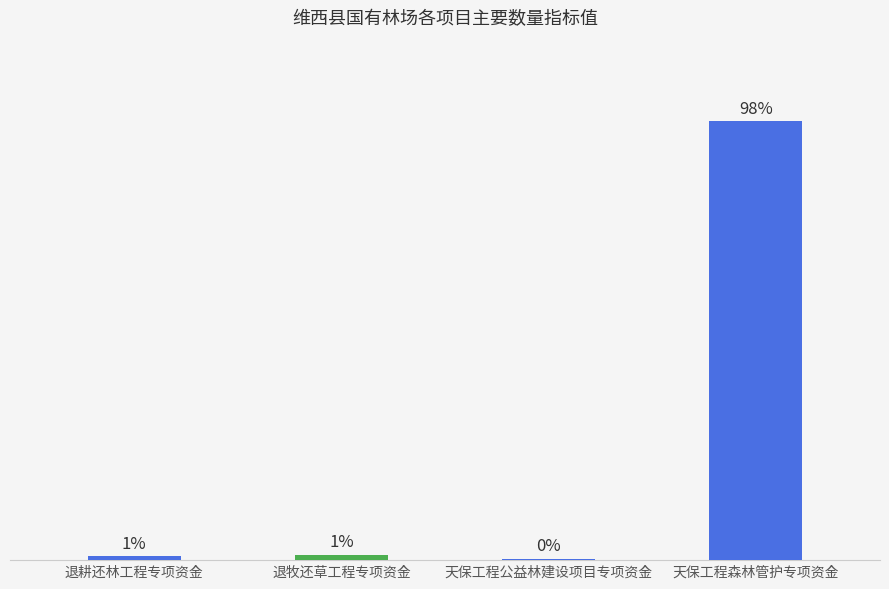

What is the ratio of the value at 天保工程森林管护专项资金 to the value at 退牧还草工程专项资金?

79.4